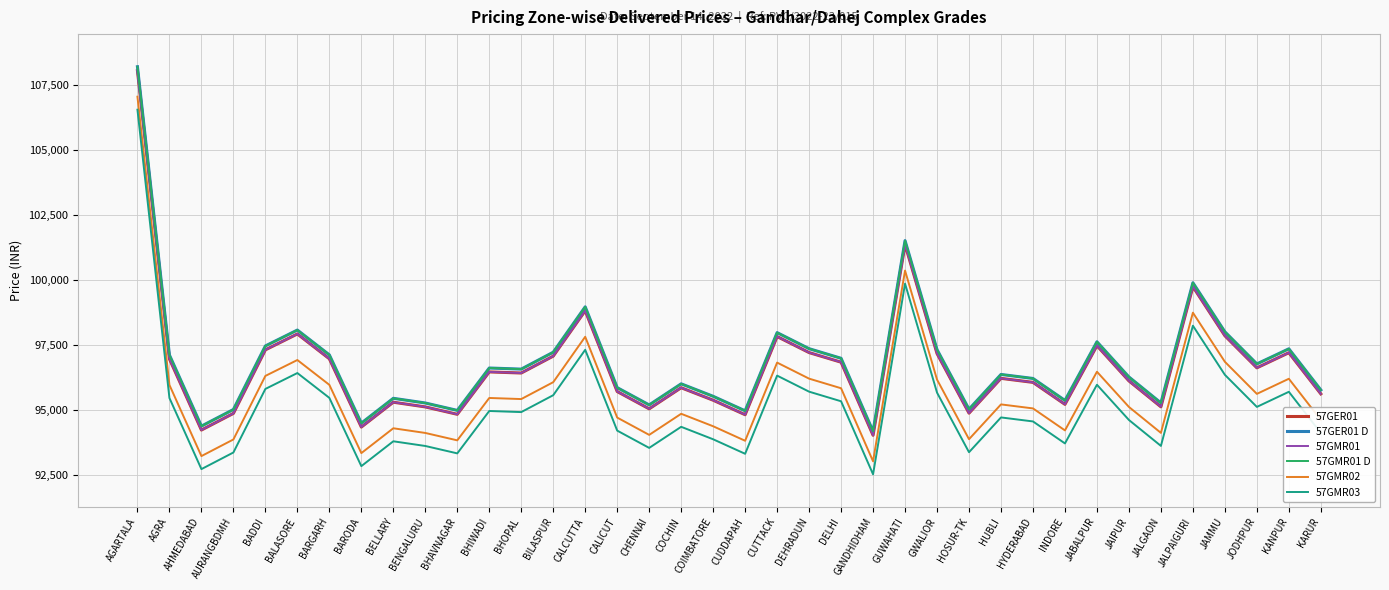

Between BARODA and BENGALURU, which series saw the biggest shift?

57GER01